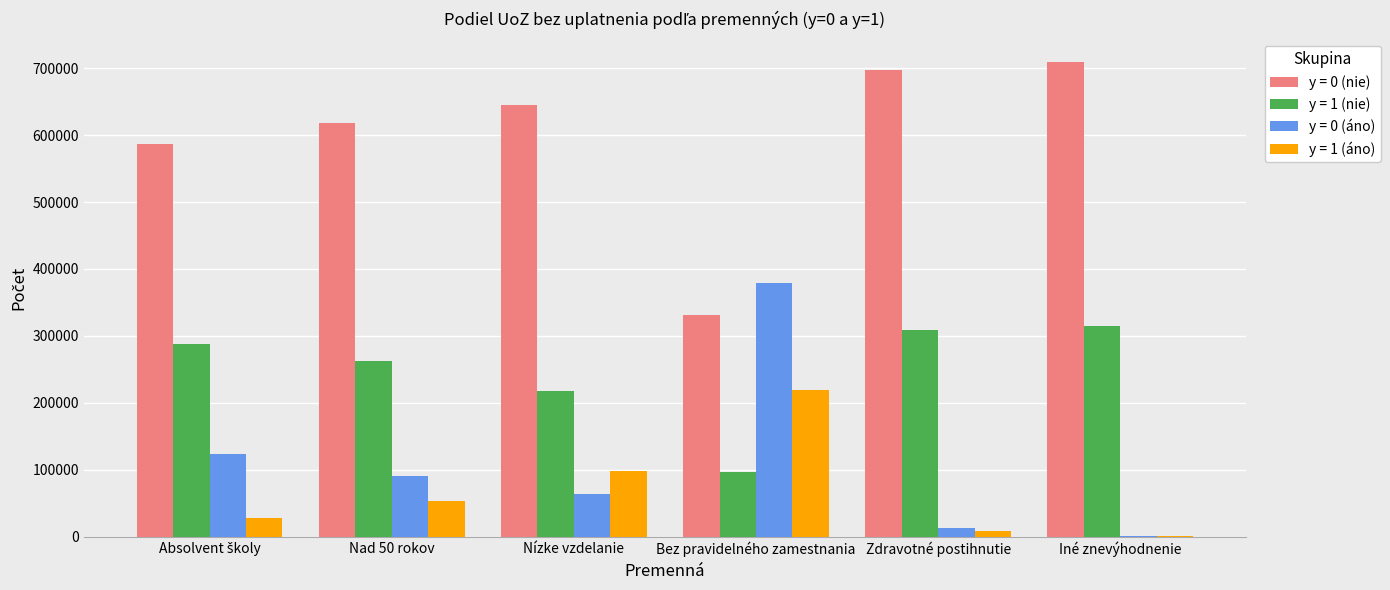

Which category has the highest value in the y = 1 (áno) series?

Bez pravidelného zamestnania